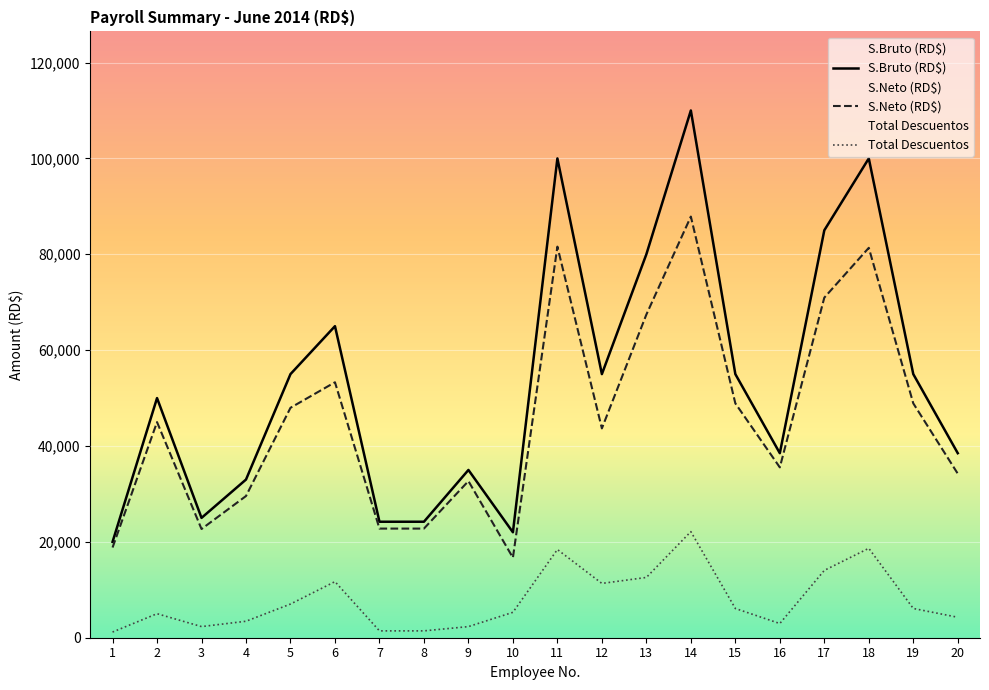

Is it true that S.Bruto (RD$) equals 55000.0 at 5?

True